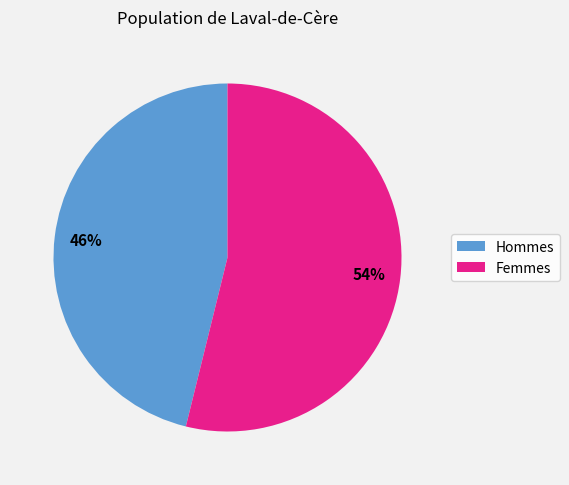

Is there a majority slice in this chart?

Yes